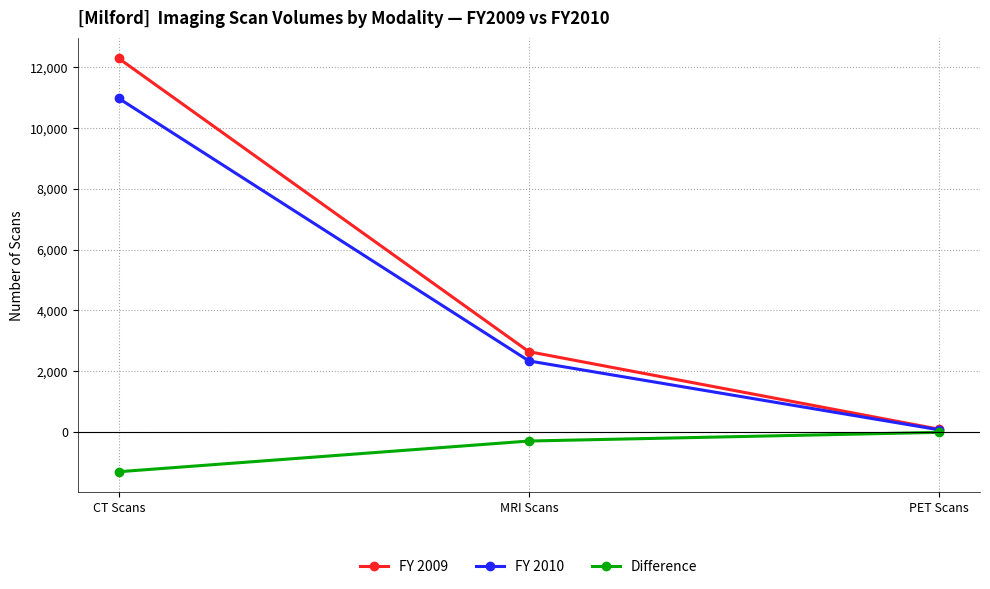

Reading left to right, extract all data points from this chart.

FY 2009: 12295	2638	84
FY 2010: 10979	2333	65
Difference: -1316	-305	-19